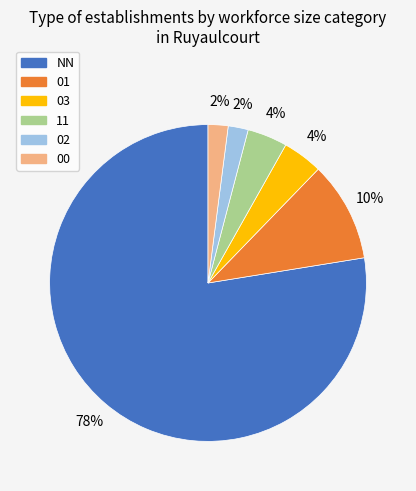

Combined, do NN and 00 account for over 50%?

Yes